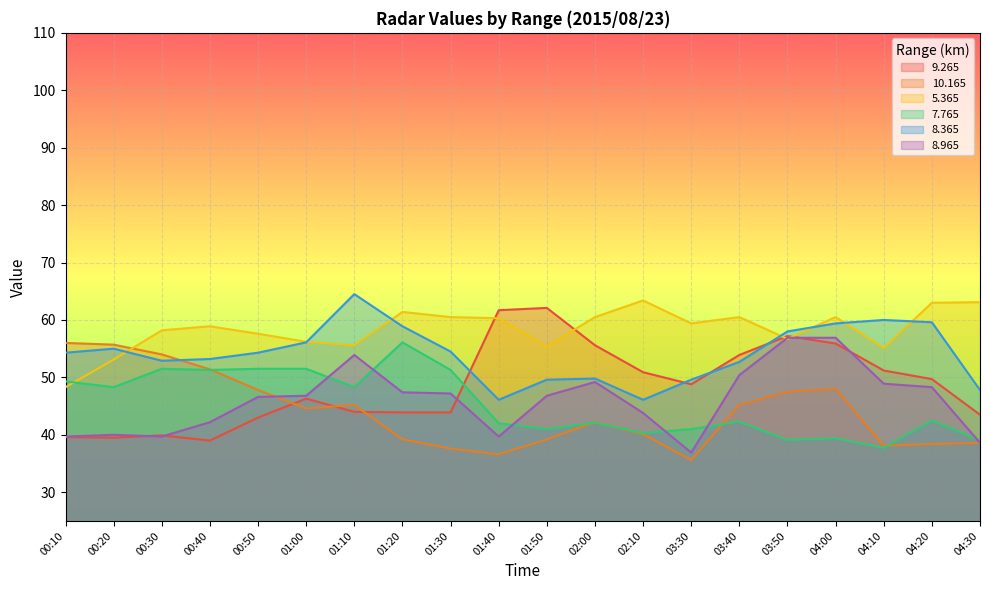

How many lines are shown in the chart?

6